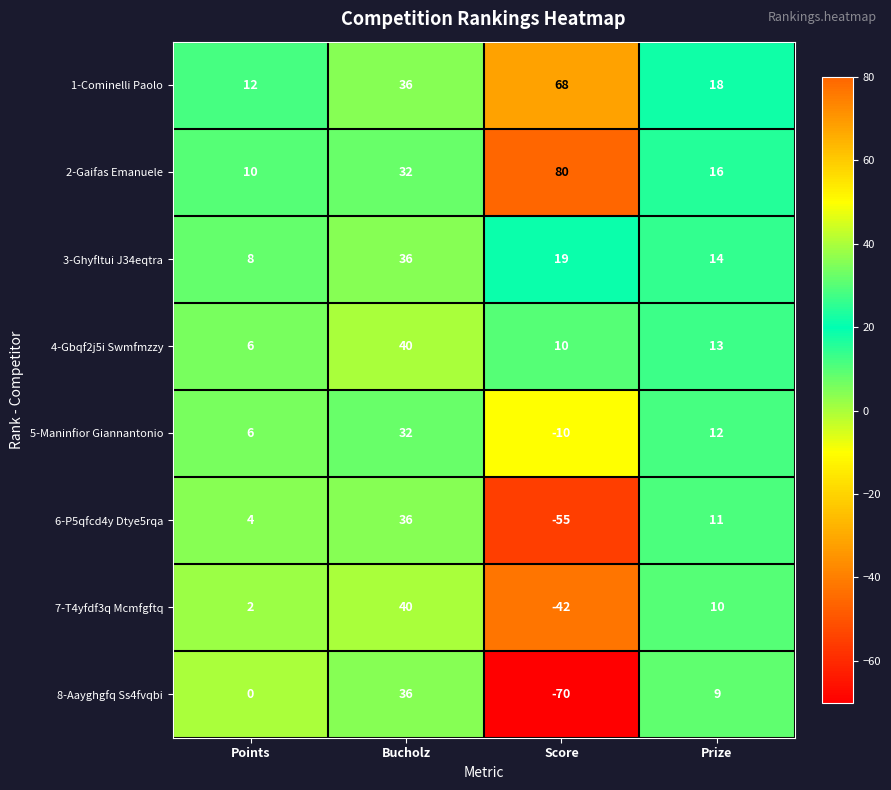

At which category is the sum across all series the highest?

Bucholz